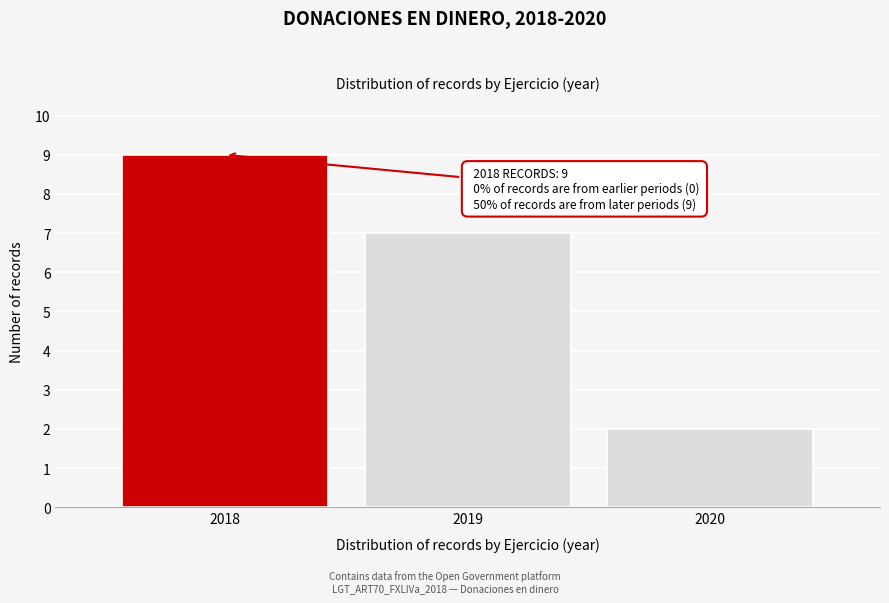

Over which range of the x-axis is the bar tallest?

2017.5 to 2018.5